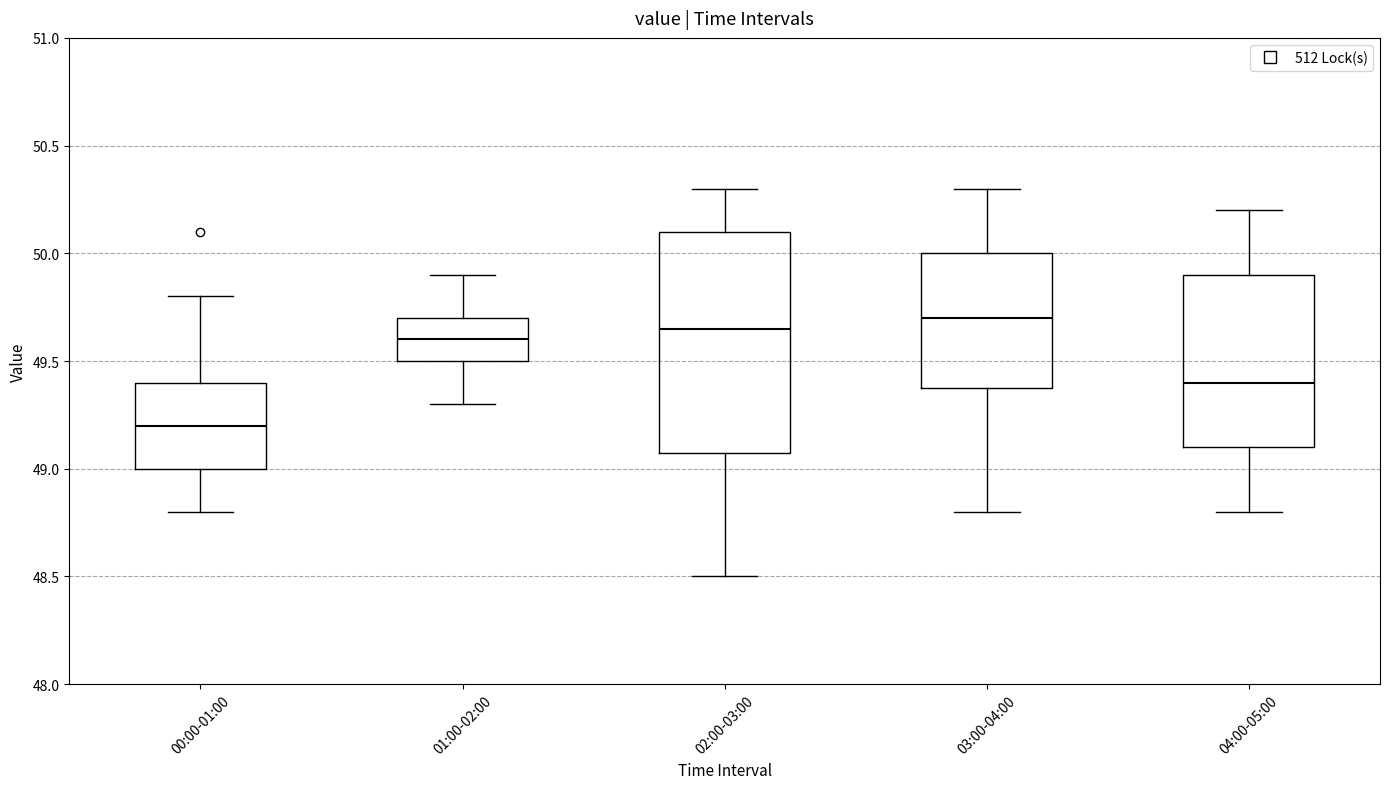

Reading left to right, read every box against the y-axis: the position of its median line, the range the box covers, and the ends of its whiskers. The values are not printed on the chart, so give them approximately, as read against the axis.

00:00-01:00: median 49.20, box 49.00 to 49.40, whiskers 48.80 to 49.80
01:00-02:00: median 49.60, box 49.50 to 49.70, whiskers 49.30 to 49.90
02:00-03:00: median 49.65, box 49.10 to 50.10, whiskers 48.50 to 50.30
03:00-04:00: median 49.70, box 49.40 to 50.00, whiskers 48.80 to 50.30
04:00-05:00: median 49.40, box 49.10 to 49.90, whiskers 48.80 to 50.20